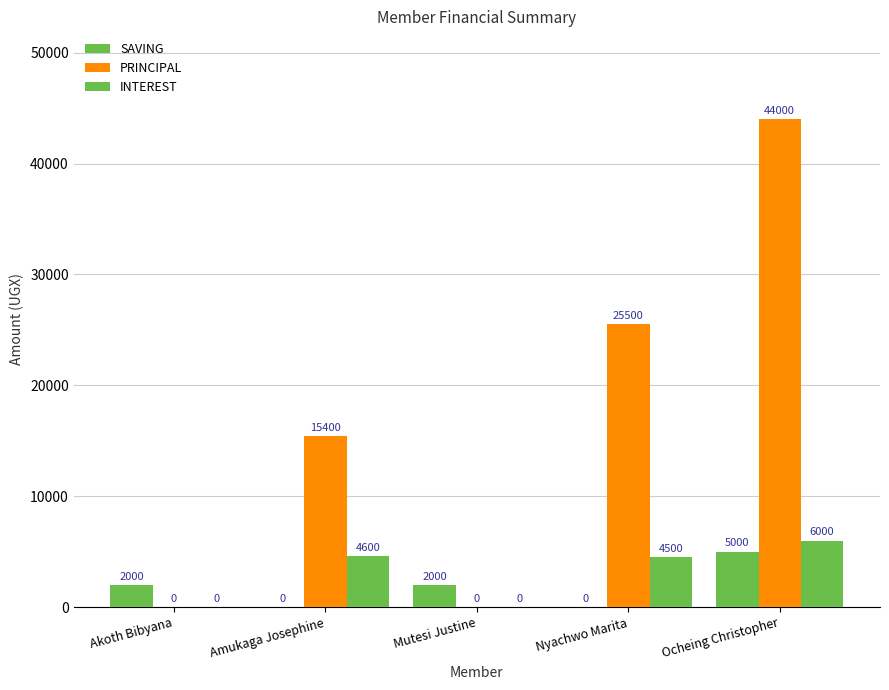

True or false: SAVING has a value of 5000 at Ocheing Christopher.

True